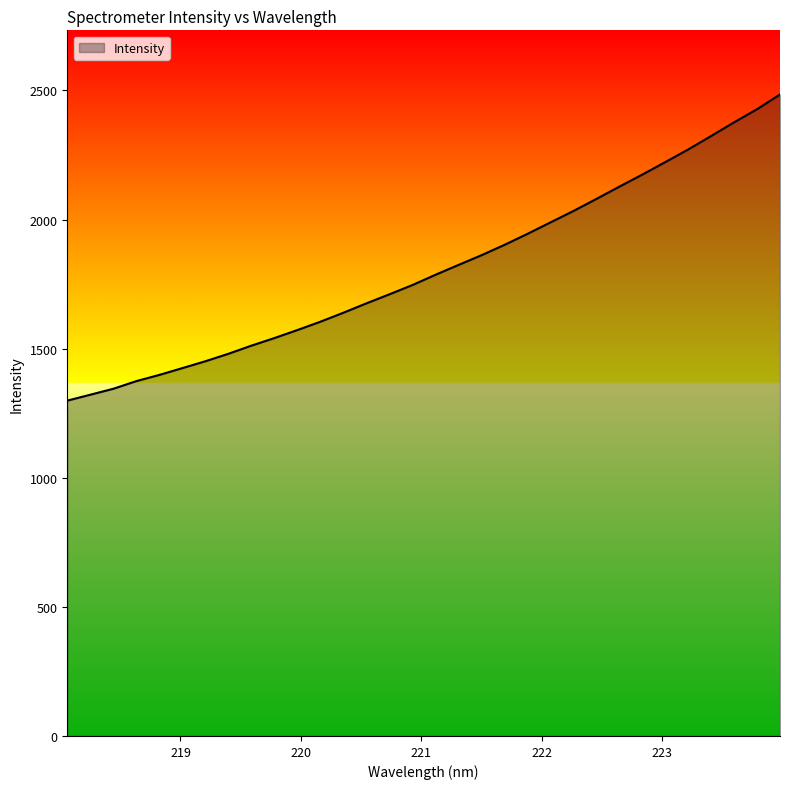

True or false: there are more than 2 points higher than both neighbors.

False